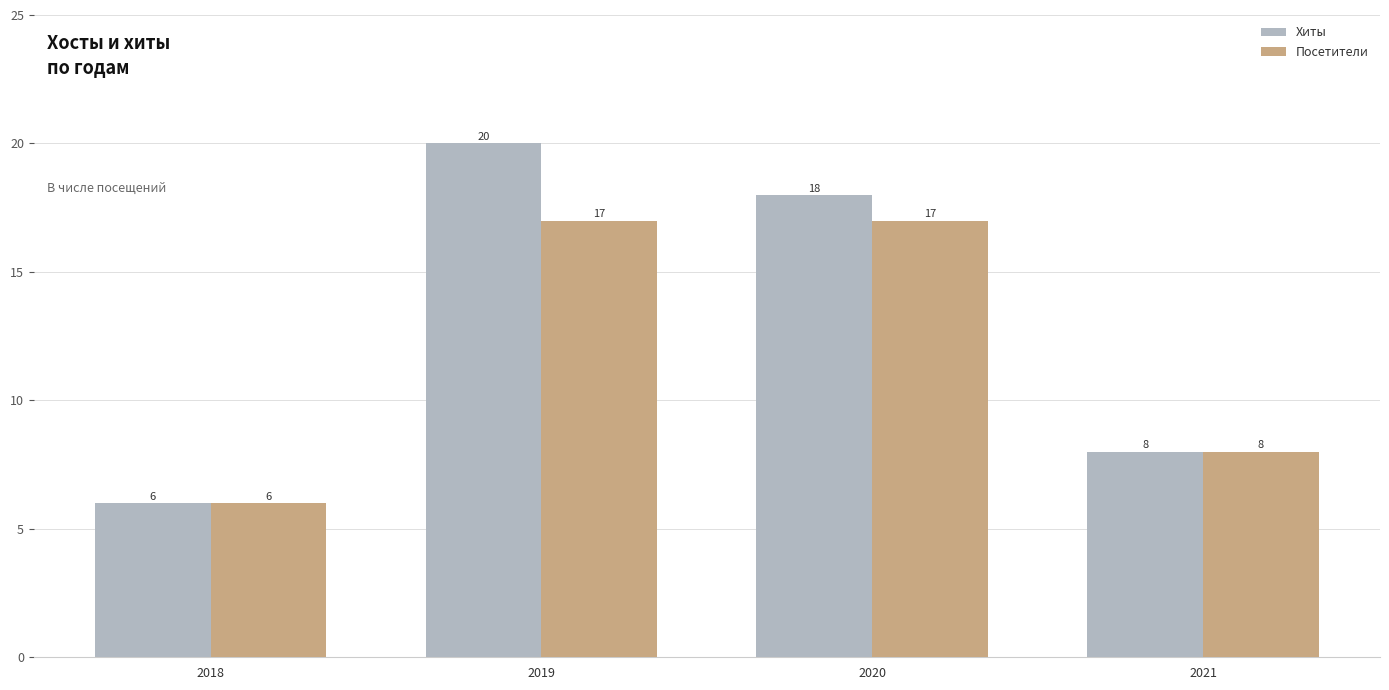

At how many categories does at least one series exceed 14?

2